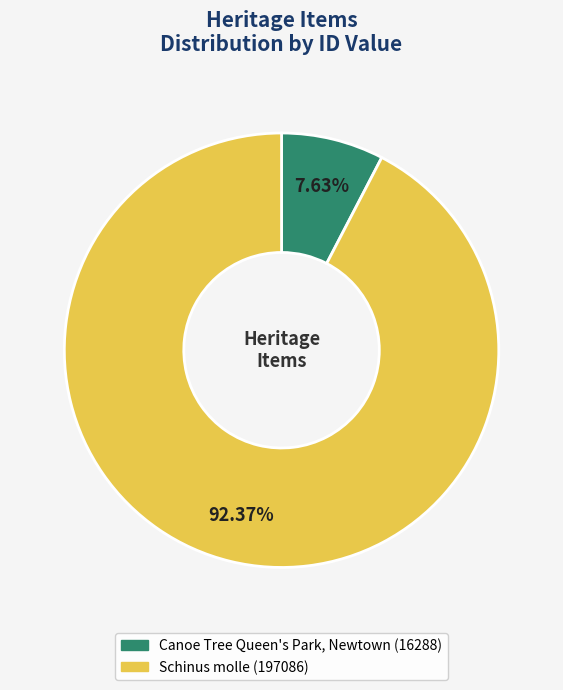

Which has a higher value, Schinus molle or Canoe Tree Queen's Park, Newtown?

Schinus molle